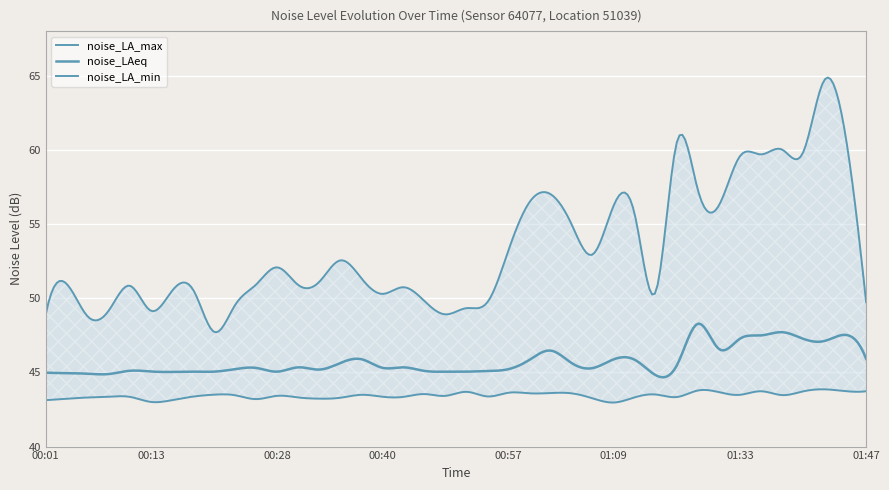

How many data points does each series have?

40